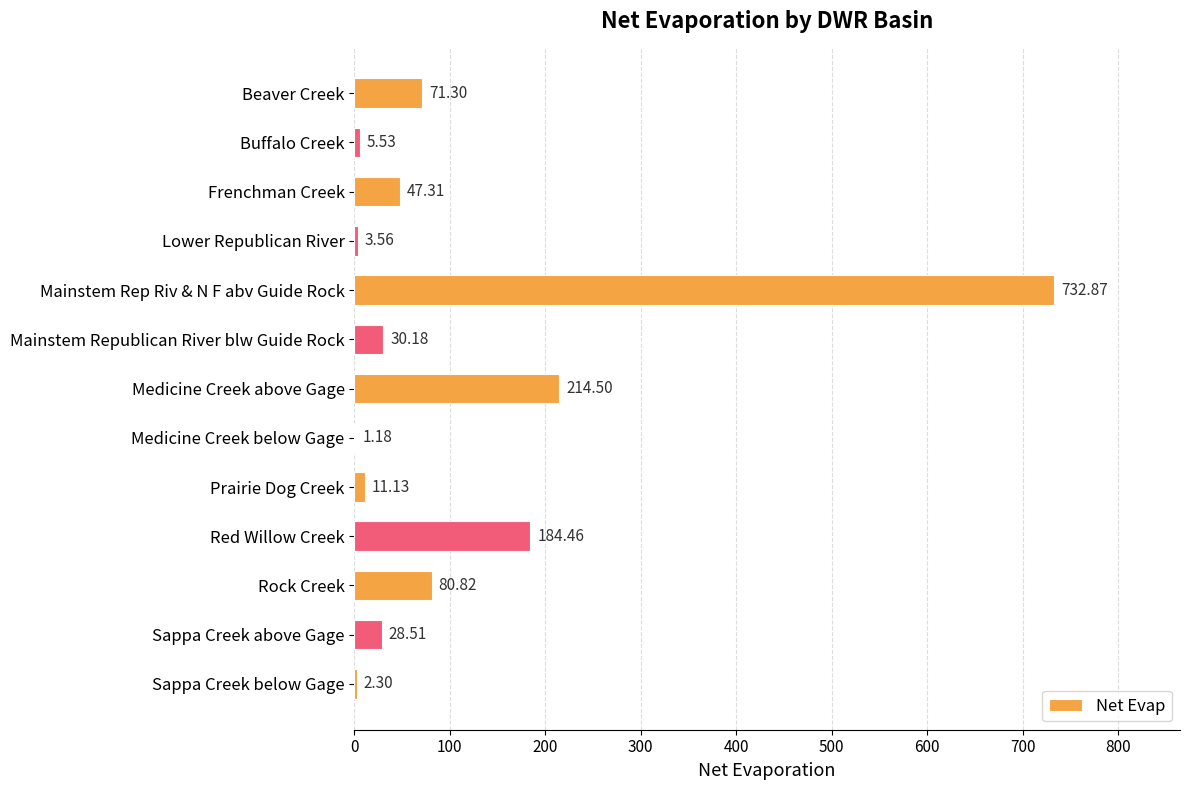

Which category has the highest value across all series?

Mainstem Rep Riv & N F abv Guide Rock